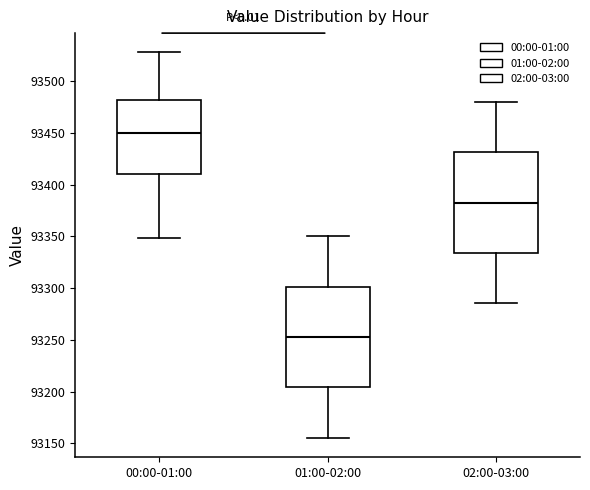

Reading left to right, transcribe this box plot: for each box, give where its median line is, the range the box spans, and where its two whiskers end, as read against the y-axis. The values are not printed on the chart, so give them approximately, as read against the axis.

00:00-01:00: median 93450, box 93410 to 93480, whiskers 93350 to 93530
01:00-02:00: median 93255, box 93205 to 93300, whiskers 93155 to 93350
02:00-03:00: median 93385, box 93335 to 93430, whiskers 93285 to 93480